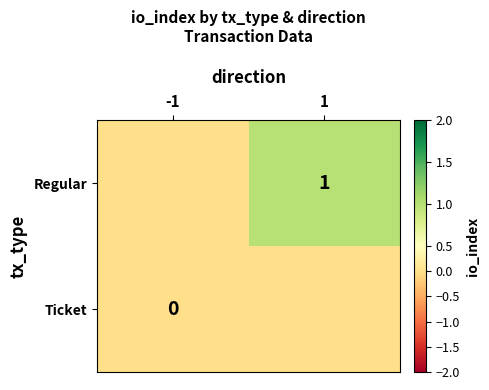

Is it true that Regular equals 1 at 1?

True